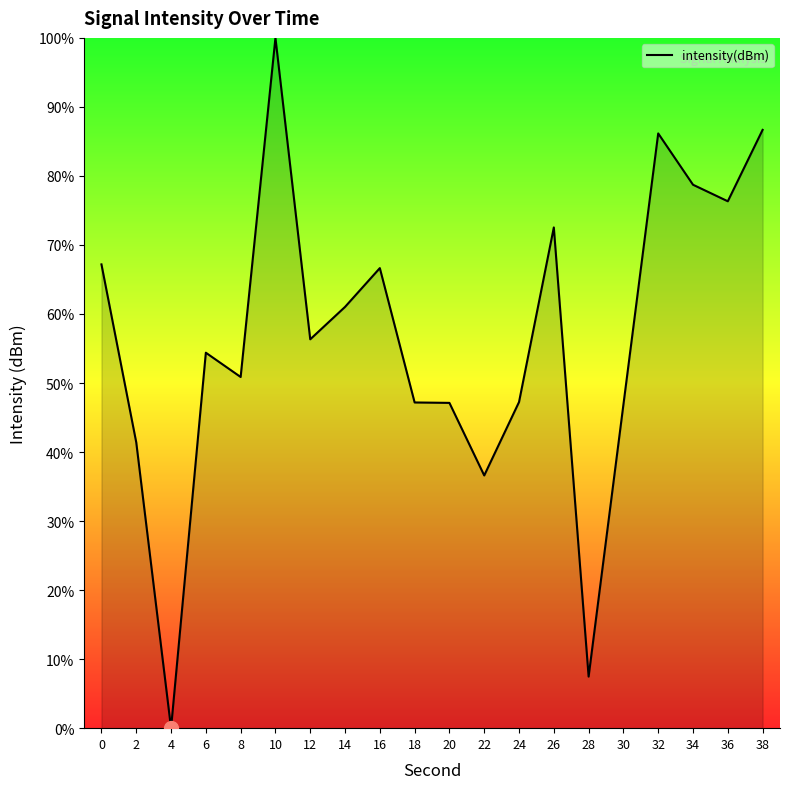

True or false: the data shows 86.7 at 38.

True